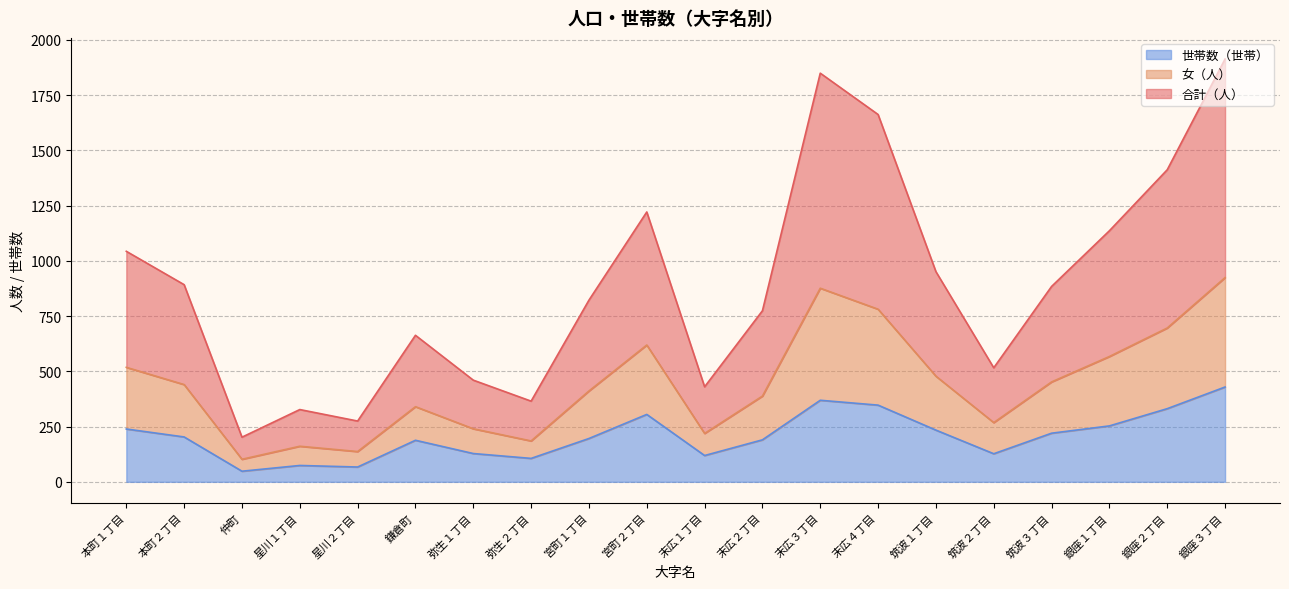

What is the total value across all series at 本町２丁目?

892